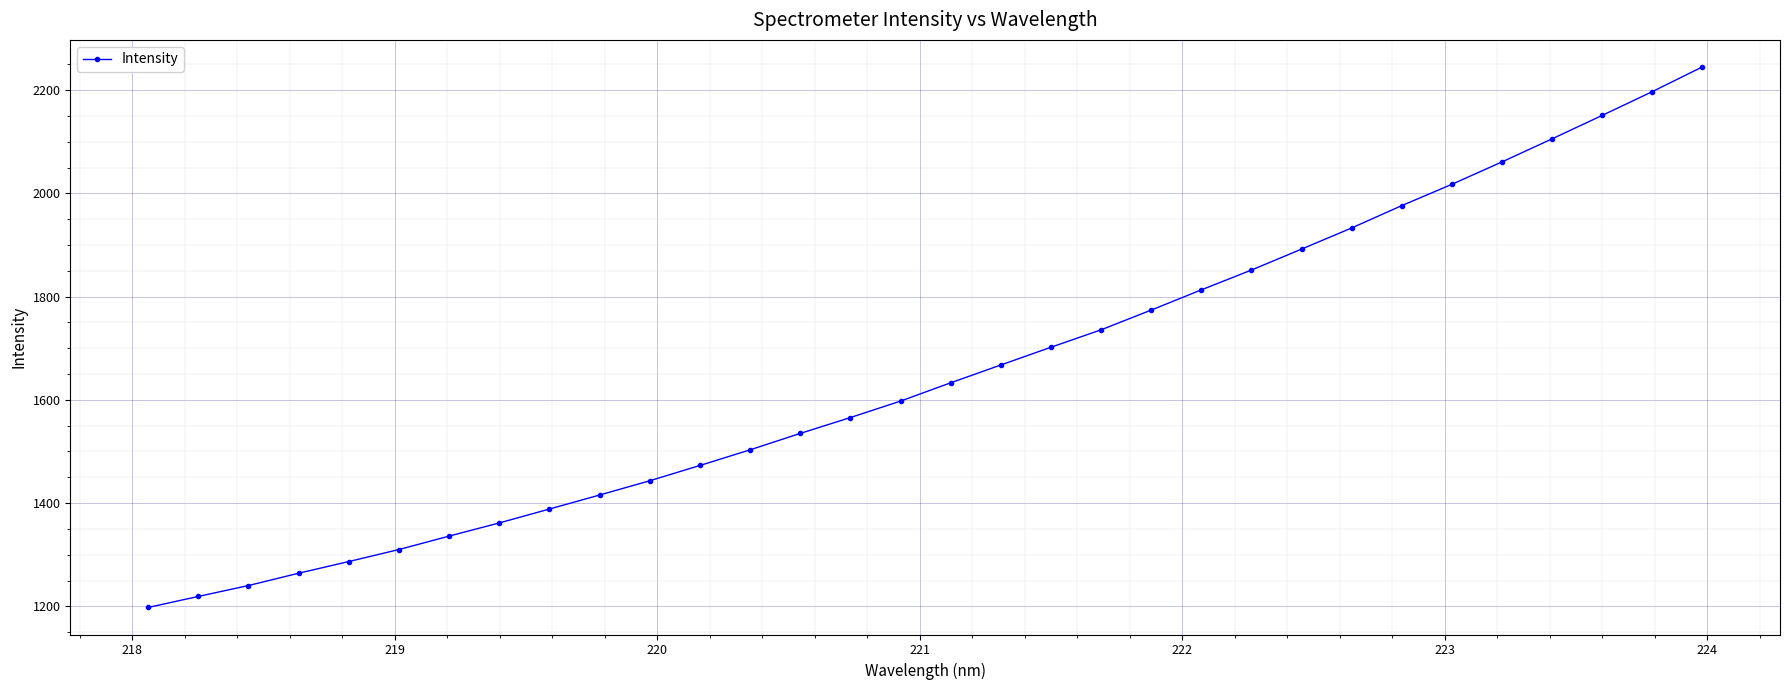

What is the maximum value shown in the chart?

2245.2